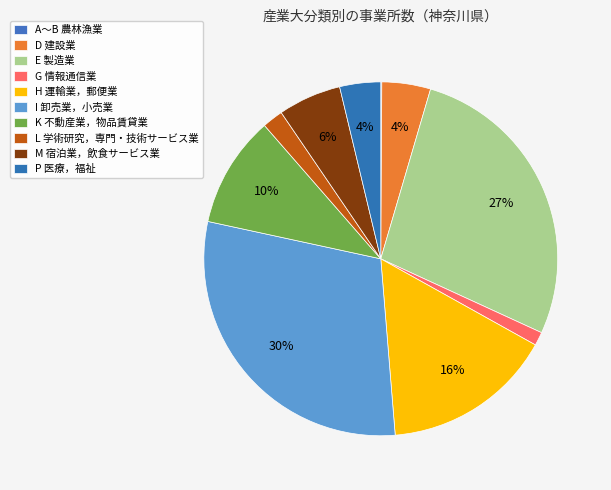

True or false: H 運輸業，郵便業 accounts for 16% of the total.

True